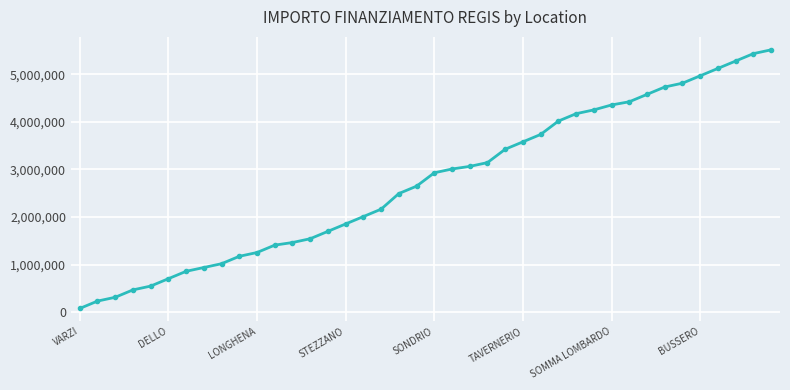

What is the maximum value shown in the chart?

5514135